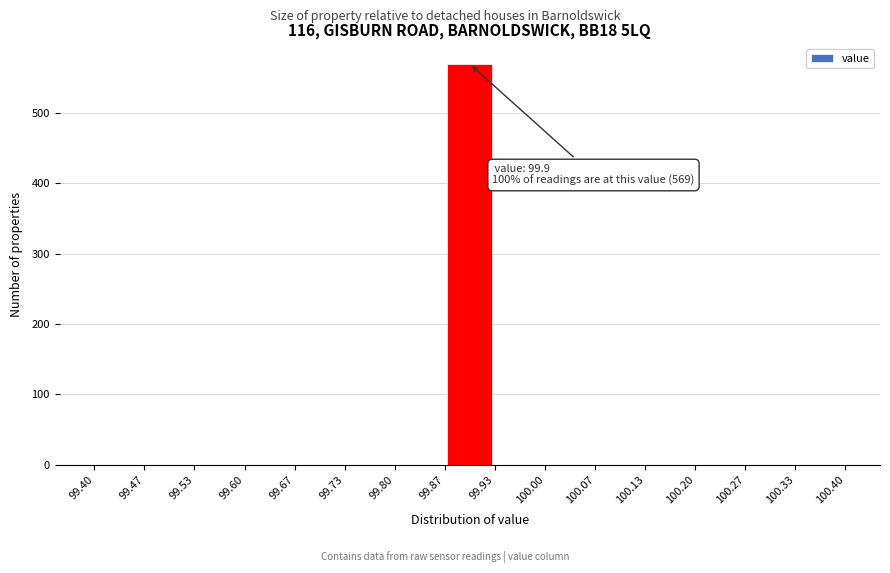

Which range on the x-axis has the tallest bar?

99.87 to 99.93